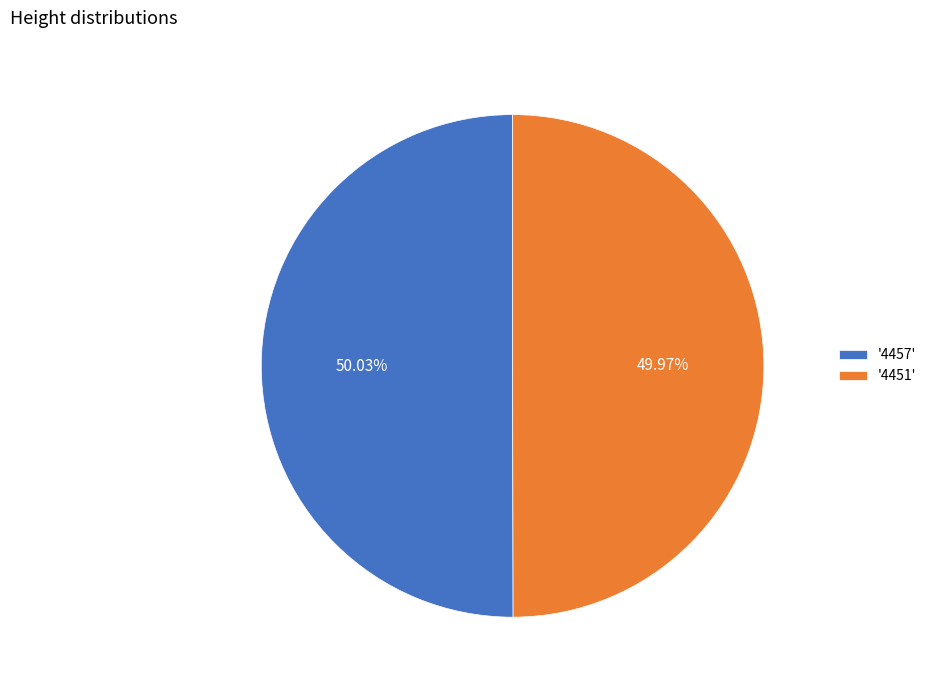

Is the sum of '4451' and '4457' greater than half?

Yes